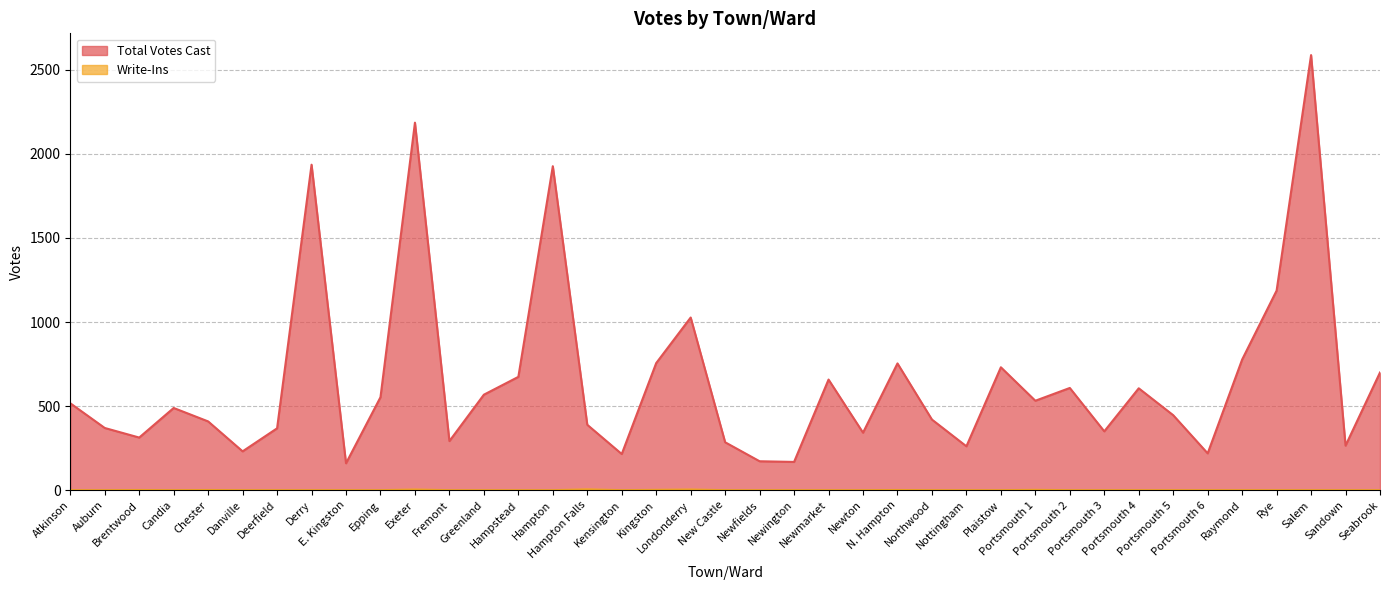

How many interior local valleys does the Write-Ins series have?

2